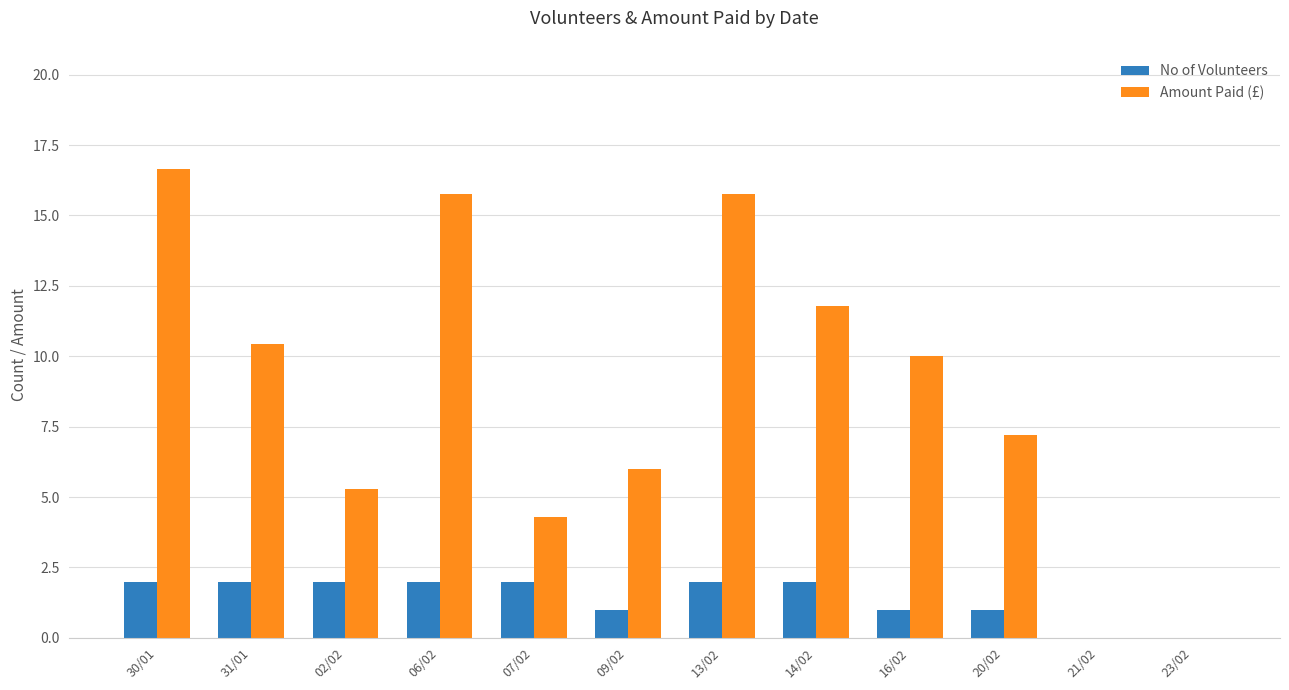

The No of Volunteers series shows 0.8 at 13/02. True or false?

False